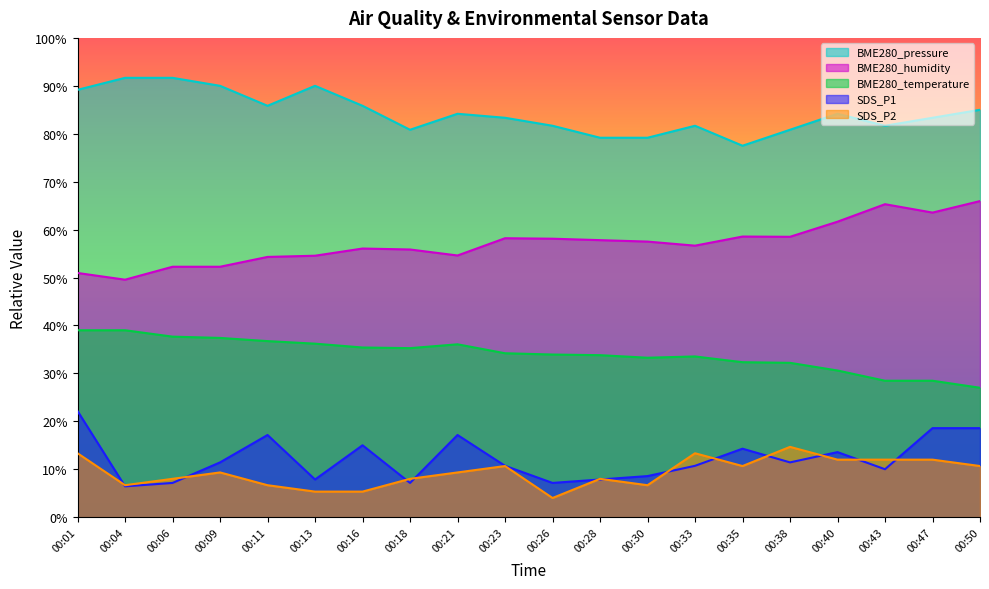

What is the maximum value shown in the chart?

91.7